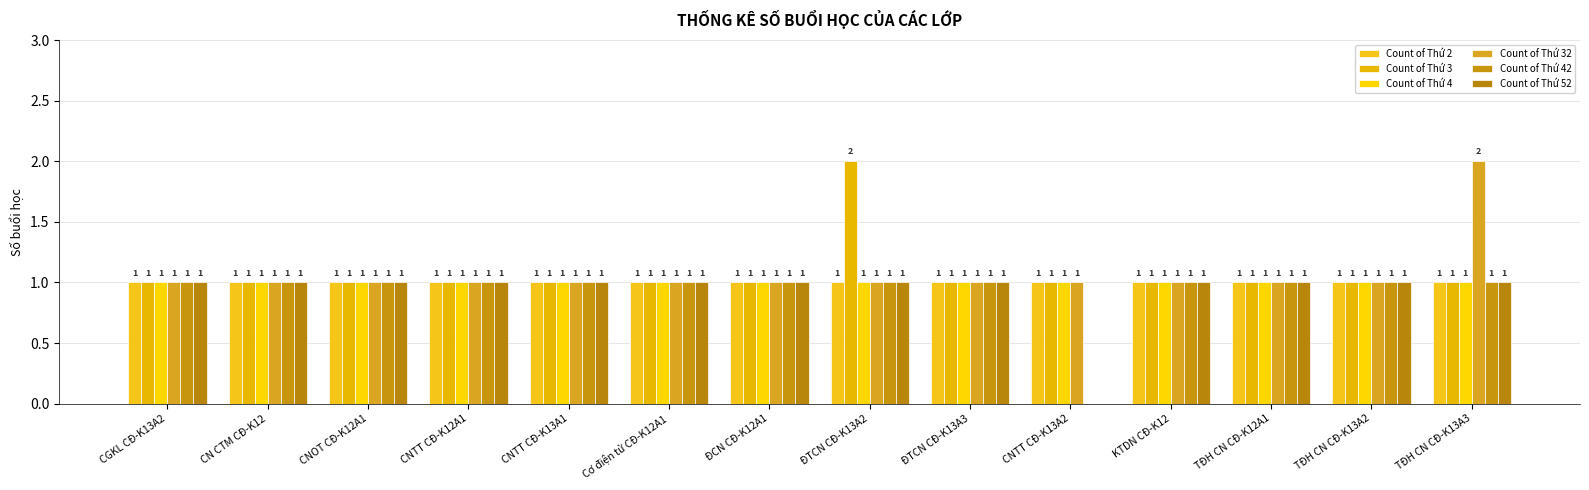

Reading right to left, what are all the values shown in this chart?

Count of Thứ 2: 1	1	1	1	1	1	1	1	1	1	1	1	1	1
Count of Thứ 3: 1	1	1	1	1	1	2	1	1	1	1	1	1	1
Count of Thứ 4: 1	1	1	1	1	1	1	1	1	1	1	1	1	1
Count of Thứ 32: 2	1	1	1	1	1	1	1	1	1	1	1	1	1
Count of Thứ 42: 1	1	1	1	0	1	1	1	1	1	1	1	1	1
Count of Thứ 52: 1	1	1	1	0	1	1	1	1	1	1	1	1	1